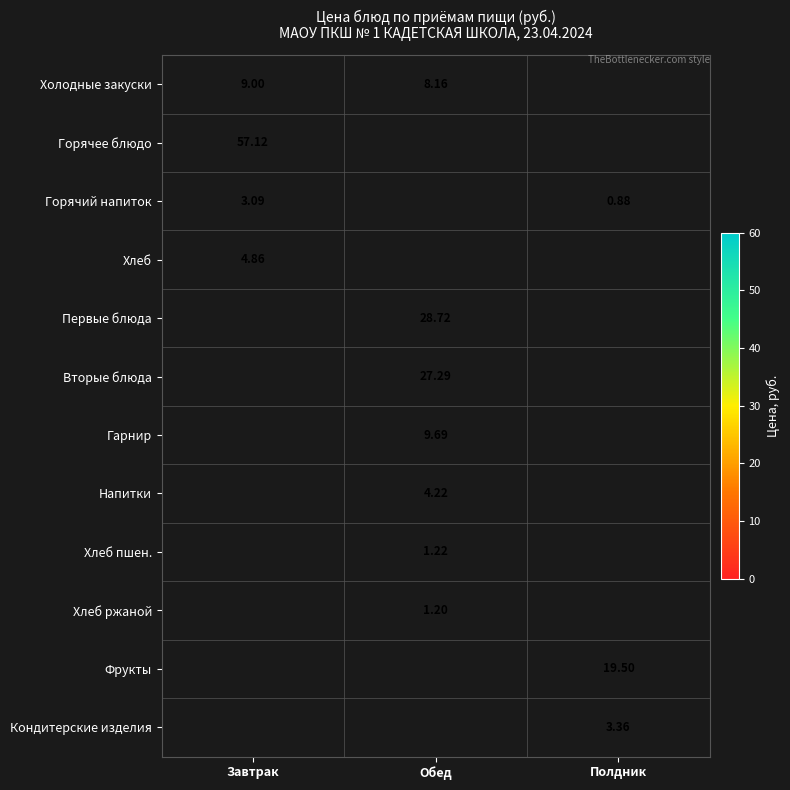

Count the number of data series in this chart.

12